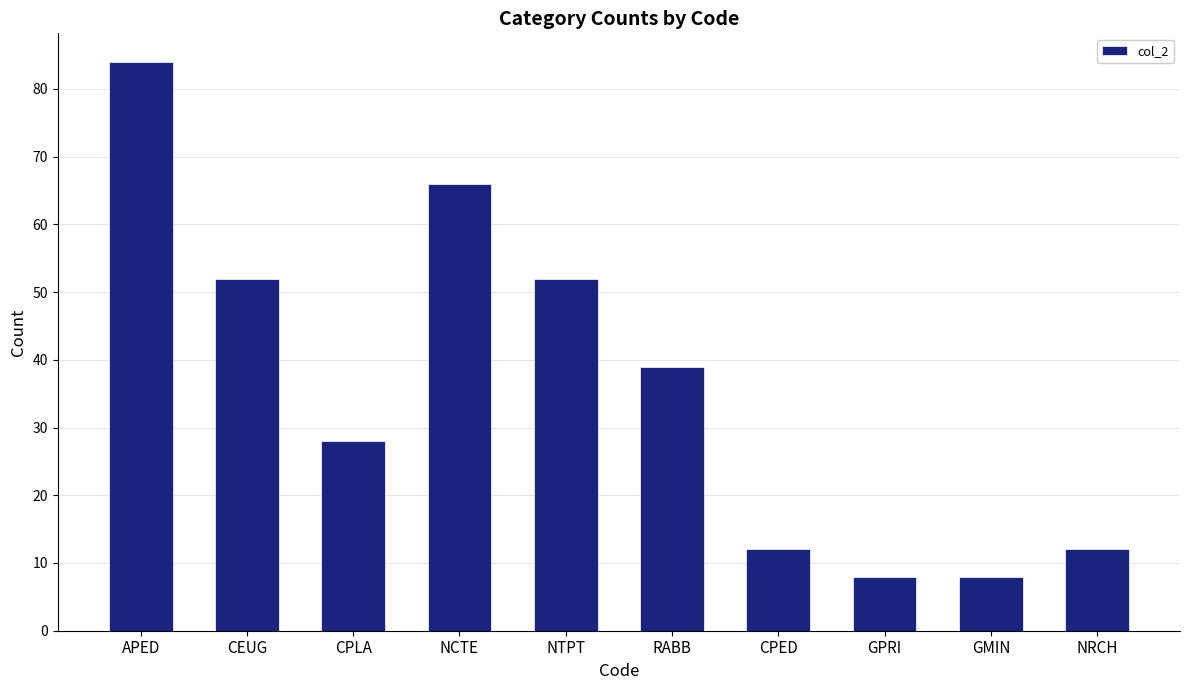

Is it true that the value at RABB is 39?

True